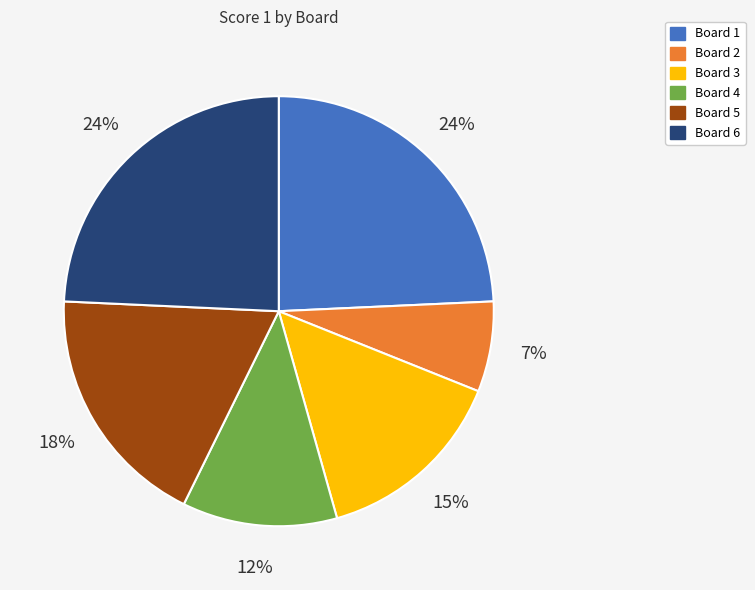

What is the ratio of the value at Board 2 to the value at Board 6?

0.3